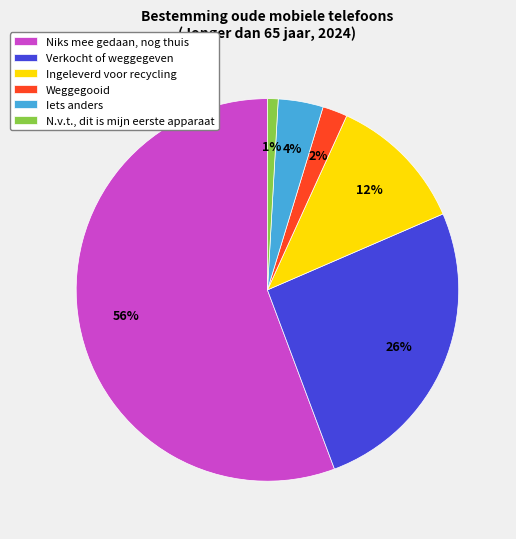

Is it true that Iets anders is 4% of the pie?

True